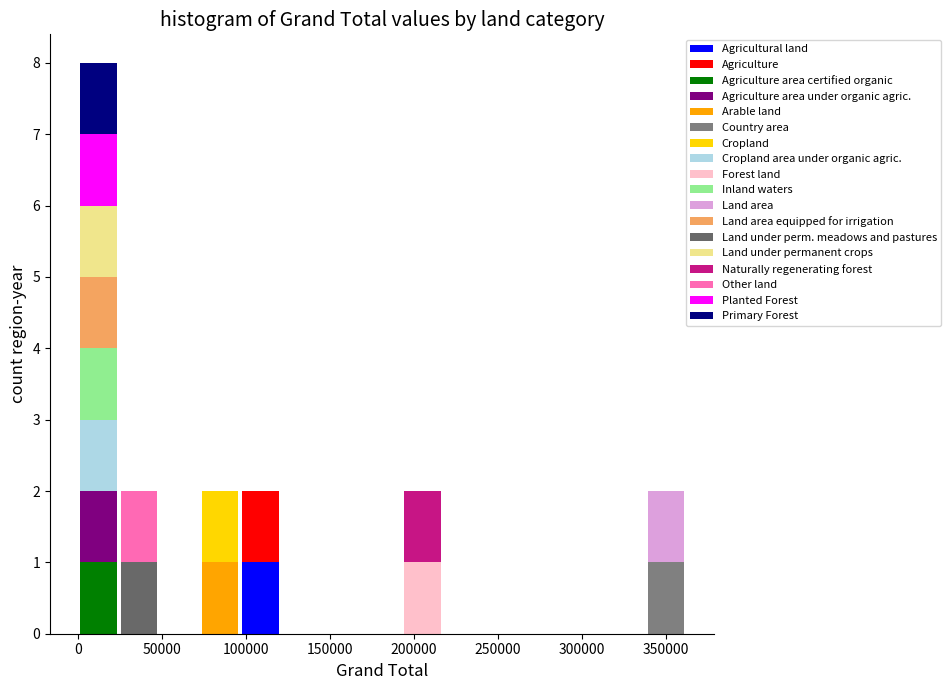

Which range on the x-axis has the tallest stacked bar (by total height)?

0 to 25000